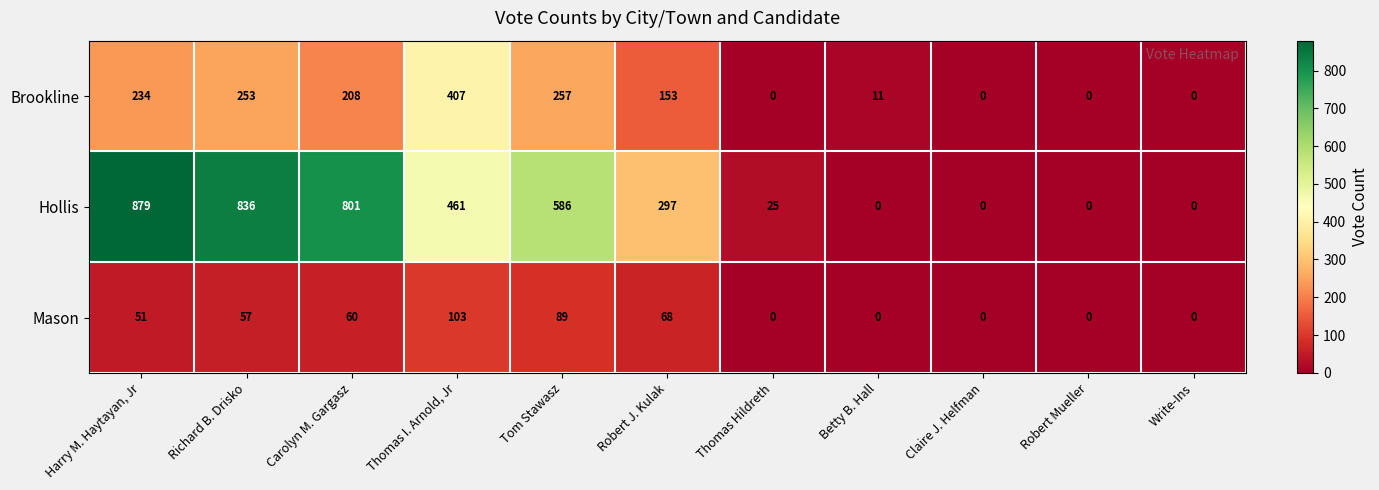

Where does the Brookline series first go above 153?

Harry M. Haytayan, Jr